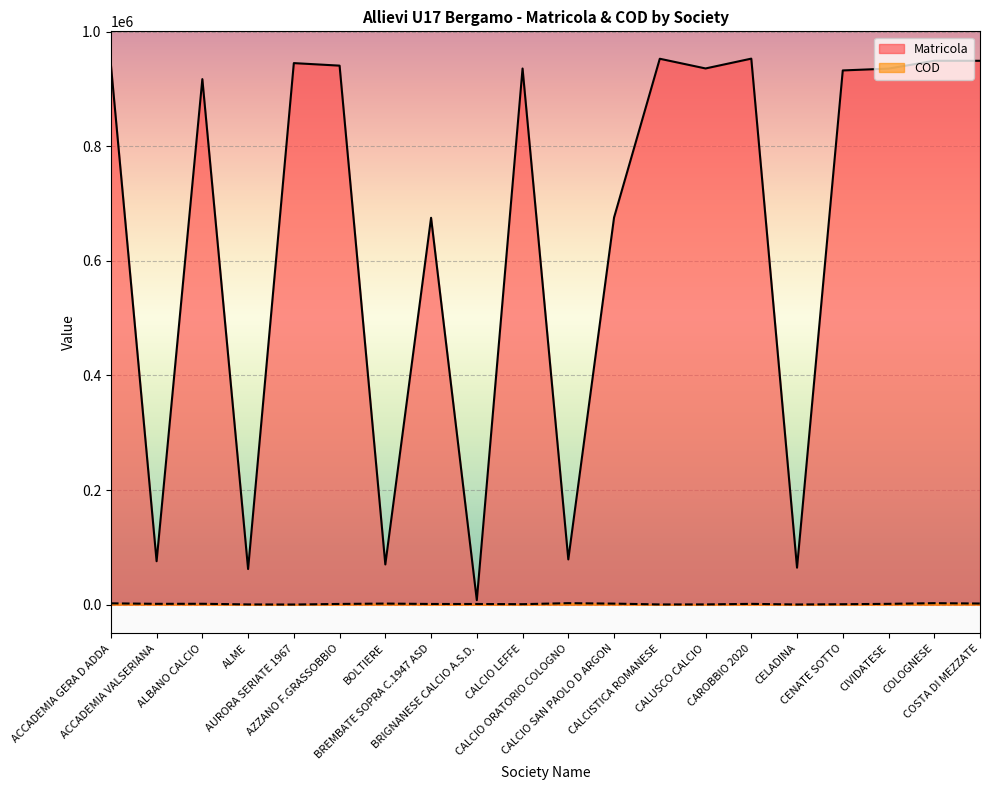

True or false: Matricola and COD intersect in this chart.

False